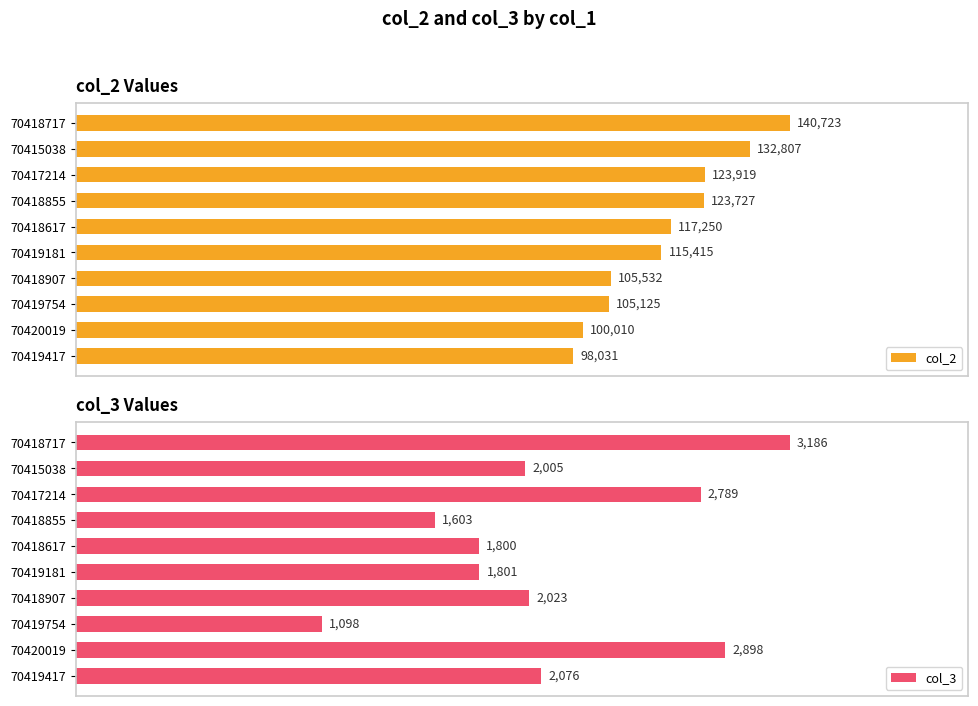

How many bars are there in each group?

2